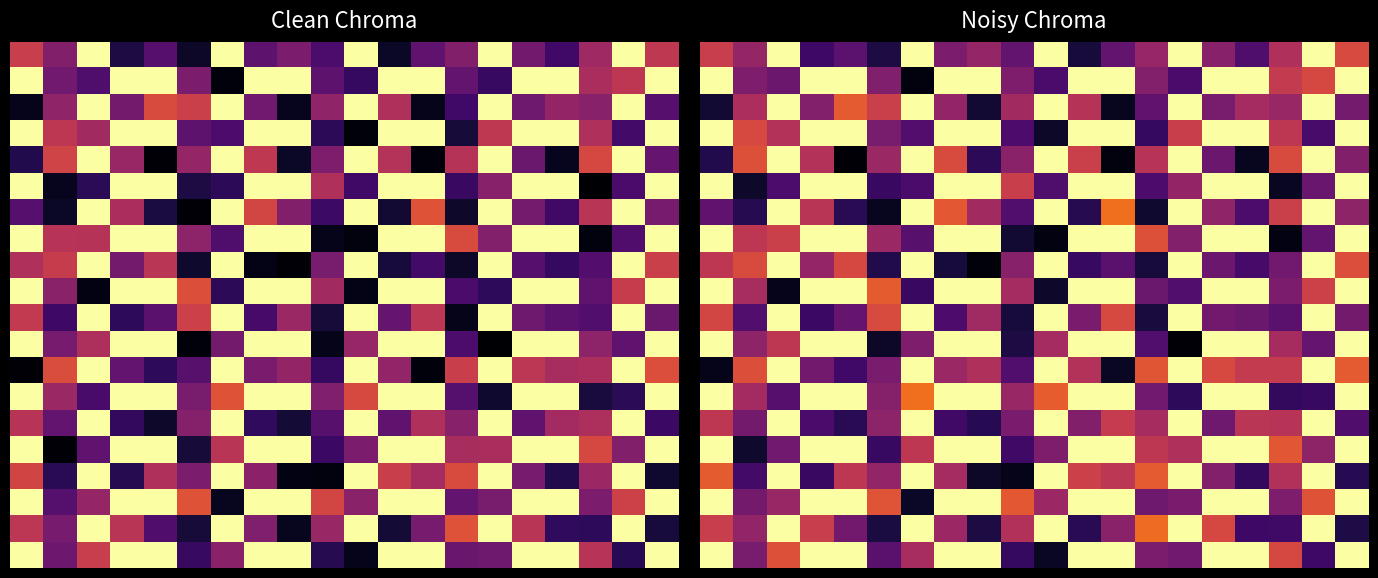

At how many categories does at least one series exceed 0?

20